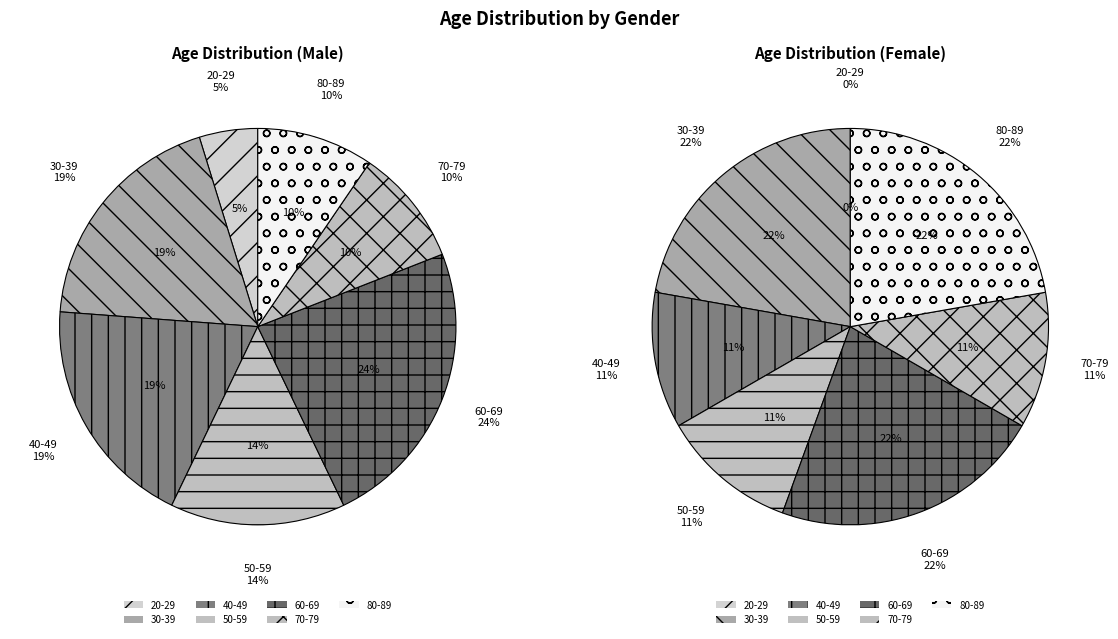

To the nearest percent, what is the difference between the largest and smallest slice percentages?

19%